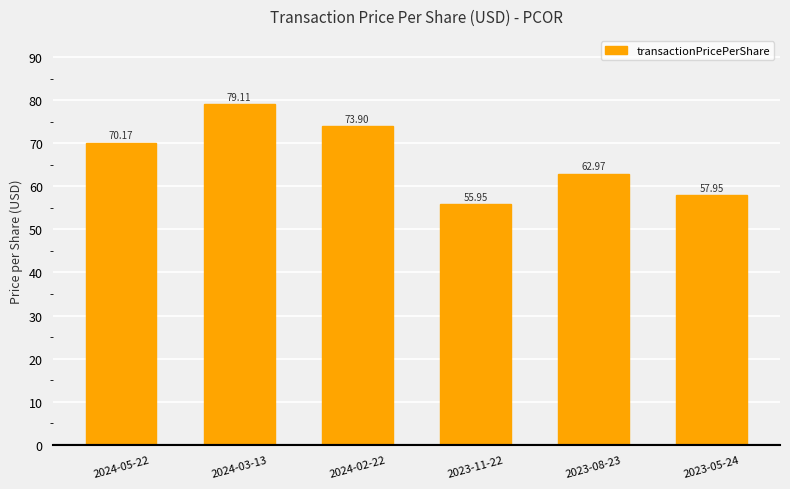

Are the bars horizontal?

No